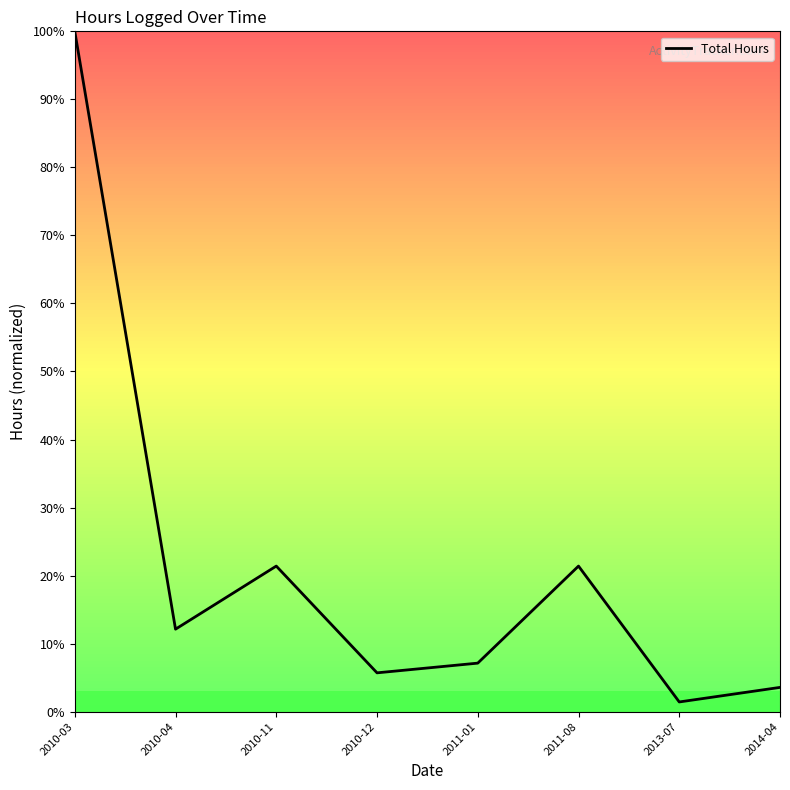

What position from the right is 2011-01?

4